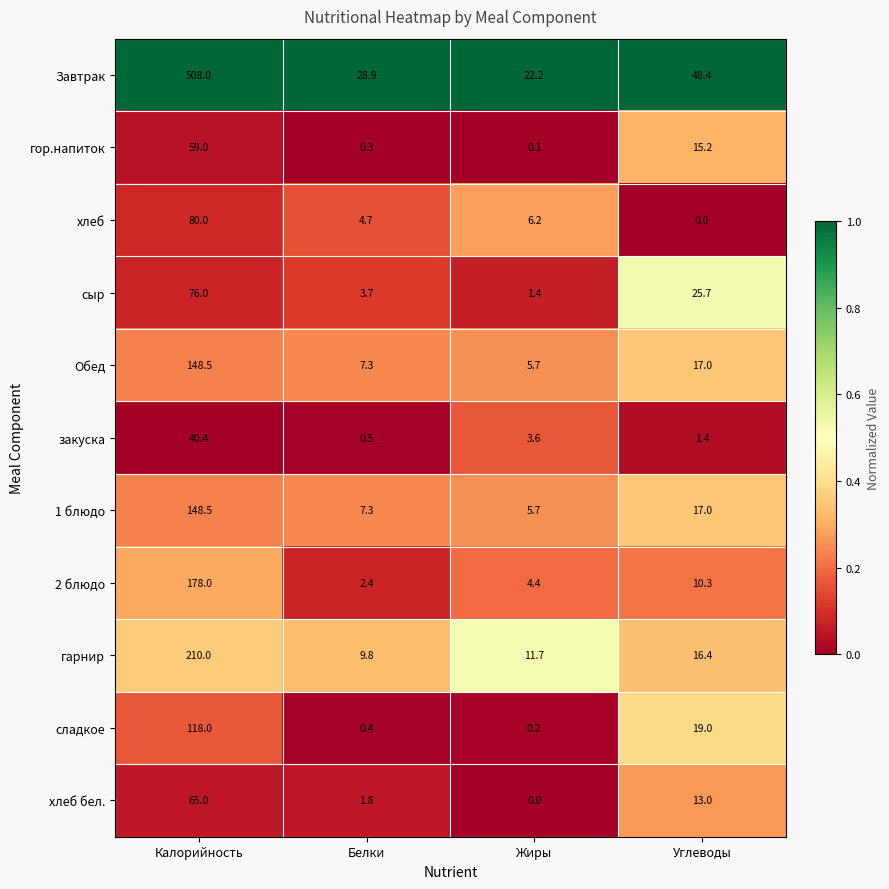

How many data points does each series have?

4